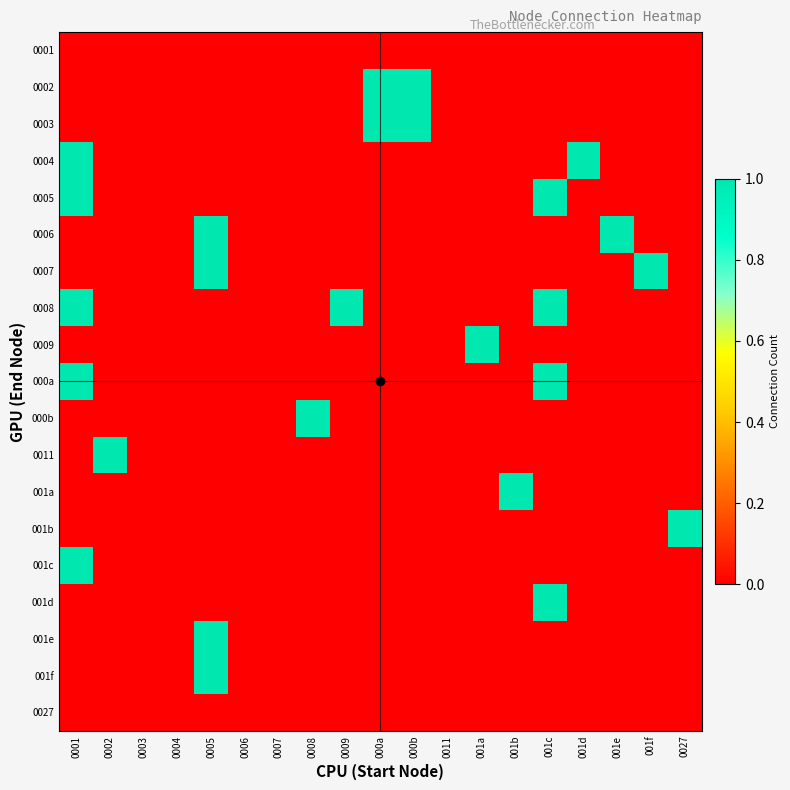

Reading left to right, what are all the values shown in this chart?

0001: 0001=0	0002=0	0003=0	0004=0	0005=0	0006=0	0007=0	0008=0	0009=0	000a=0	000b=0	0011=0	001a=0	001b=0	001c=0	001d=0	001e=0	001f=0	0027=0
0002: 0001=0	0002=0	0003=0	0004=0	0005=0	0006=0	0007=0	0008=0	0009=0	000a=1	000b=1	0011=0	001a=0	001b=0	001c=0	001d=0	001e=0	001f=0	0027=0
0003: 0001=0	0002=0	0003=0	0004=0	0005=0	0006=0	0007=0	0008=0	0009=0	000a=1	000b=1	0011=0	001a=0	001b=0	001c=0	001d=0	001e=0	001f=0	0027=0
0004: 0001=1	0002=0	0003=0	0004=0	0005=0	0006=0	0007=0	0008=0	0009=0	000a=0	000b=0	0011=0	001a=0	001b=0	001c=0	001d=1	001e=0	001f=0	0027=0
0005: 0001=1	0002=0	0003=0	0004=0	0005=0	0006=0	0007=0	0008=0	0009=0	000a=0	000b=0	0011=0	001a=0	001b=0	001c=1	001d=0	001e=0	001f=0	0027=0
0006: 0001=0	0002=0	0003=0	0004=0	0005=1	0006=0	0007=0	0008=0	0009=0	000a=0	000b=0	0011=0	001a=0	001b=0	001c=0	001d=0	001e=1	001f=0	0027=0
0007: 0001=0	0002=0	0003=0	0004=0	0005=1	0006=0	0007=0	0008=0	0009=0	000a=0	000b=0	0011=0	001a=0	001b=0	001c=0	001d=0	001e=0	001f=1	0027=0
0008: 0001=1	0002=0	0003=0	0004=0	0005=0	0006=0	0007=0	0008=0	0009=1	000a=0	000b=0	0011=0	001a=0	001b=0	001c=1	001d=0	001e=0	001f=0	0027=0
0009: 0001=0	0002=0	0003=0	0004=0	0005=0	0006=0	0007=0	0008=0	0009=0	000a=0	000b=0	0011=0	001a=1	001b=0	001c=0	001d=0	001e=0	001f=0	0027=0
000a: 0001=1	0002=0	0003=0	0004=0	0005=0	0006=0	0007=0	0008=0	0009=0	000a=0	000b=0	0011=0	001a=0	001b=0	001c=1	001d=0	001e=0	001f=0	0027=0
000b: 0001=0	0002=0	0003=0	0004=0	0005=0	0006=0	0007=0	0008=1	0009=0	000a=0	000b=0	0011=0	001a=0	001b=0	001c=0	001d=0	001e=0	001f=0	0027=0
0011: 0001=0	0002=1	0003=0	0004=0	0005=0	0006=0	0007=0	0008=0	0009=0	000a=0	000b=0	0011=0	001a=0	001b=0	001c=0	001d=0	001e=0	001f=0	0027=0
001a: 0001=0	0002=0	0003=0	0004=0	0005=0	0006=0	0007=0	0008=0	0009=0	000a=0	000b=0	0011=0	001a=0	001b=1	001c=0	001d=0	001e=0	001f=0	0027=0
001b: 0001=0	0002=0	0003=0	0004=0	0005=0	0006=0	0007=0	0008=0	0009=0	000a=0	000b=0	0011=0	001a=0	001b=0	001c=0	001d=0	001e=0	001f=0	0027=1
001c: 0001=1	0002=0	0003=0	0004=0	0005=0	0006=0	0007=0	0008=0	0009=0	000a=0	000b=0	0011=0	001a=0	001b=0	001c=0	001d=0	001e=0	001f=0	0027=0
001d: 0001=0	0002=0	0003=0	0004=0	0005=0	0006=0	0007=0	0008=0	0009=0	000a=0	000b=0	0011=0	001a=0	001b=0	001c=1	001d=0	001e=0	001f=0	0027=0
001e: 0001=0	0002=0	0003=0	0004=0	0005=1	0006=0	0007=0	0008=0	0009=0	000a=0	000b=0	0011=0	001a=0	001b=0	001c=0	001d=0	001e=0	001f=0	0027=0
001f: 0001=0	0002=0	0003=0	0004=0	0005=1	0006=0	0007=0	0008=0	0009=0	000a=0	000b=0	0011=0	001a=0	001b=0	001c=0	001d=0	001e=0	001f=0	0027=0
0027: 0001=0	0002=0	0003=0	0004=0	0005=0	0006=0	0007=0	0008=0	0009=0	000a=0	000b=0	0011=0	001a=0	001b=0	001c=0	001d=0	001e=0	001f=0	0027=0